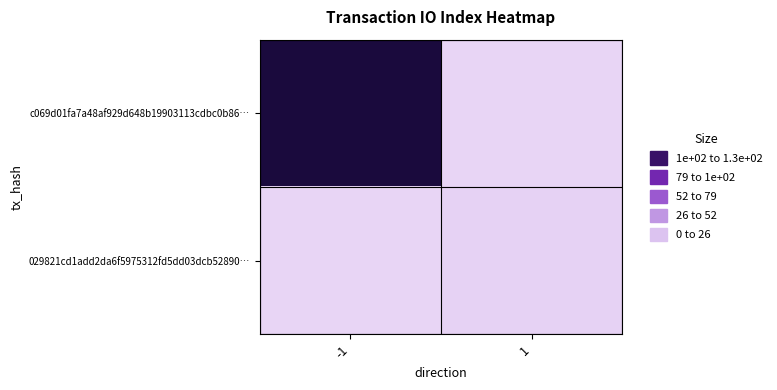

At -1, list the series in order from smallest to largest.

029821cd1add2da6f5975312fd5dd03dcb52890…, c069d01fa7a48af929d648b19903113cdbc0b86…